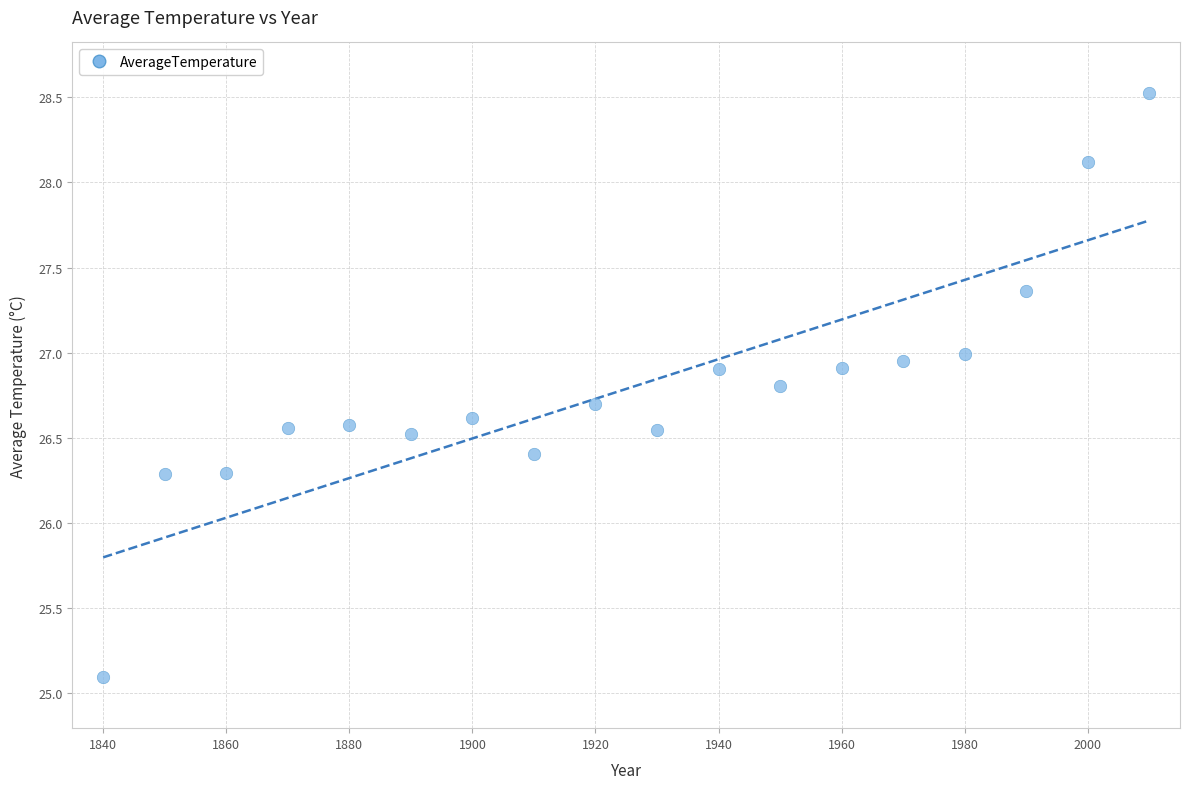

What is the range of Y values (max minus min)?

3.4